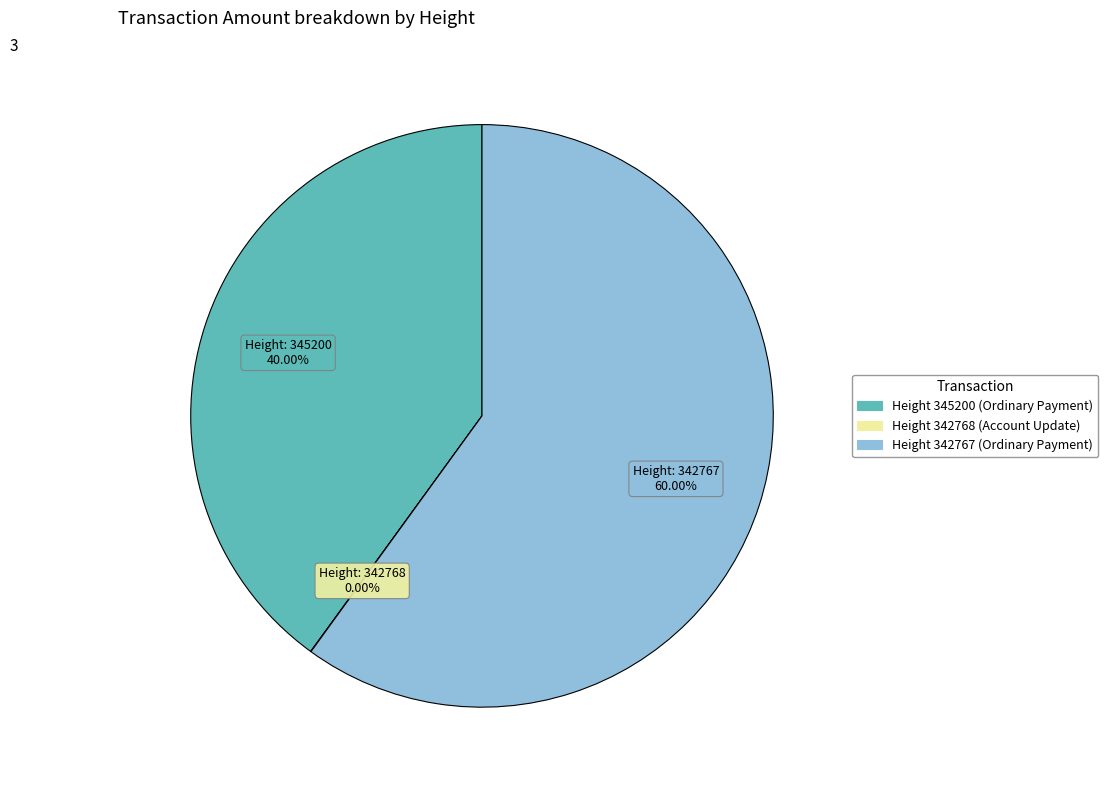

Is there any slice that represents more than half of the pie?

Yes